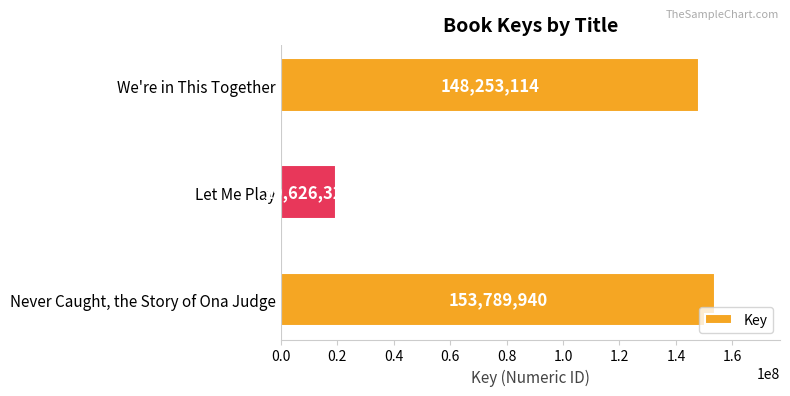

Between Let Me Play and Never Caught, the Story of Ona Judge, which is larger?

Never Caught, the Story of Ona Judge